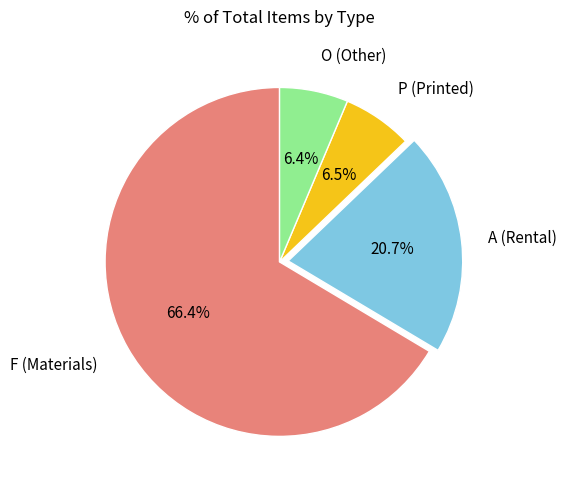

Is there a majority slice in this chart?

Yes